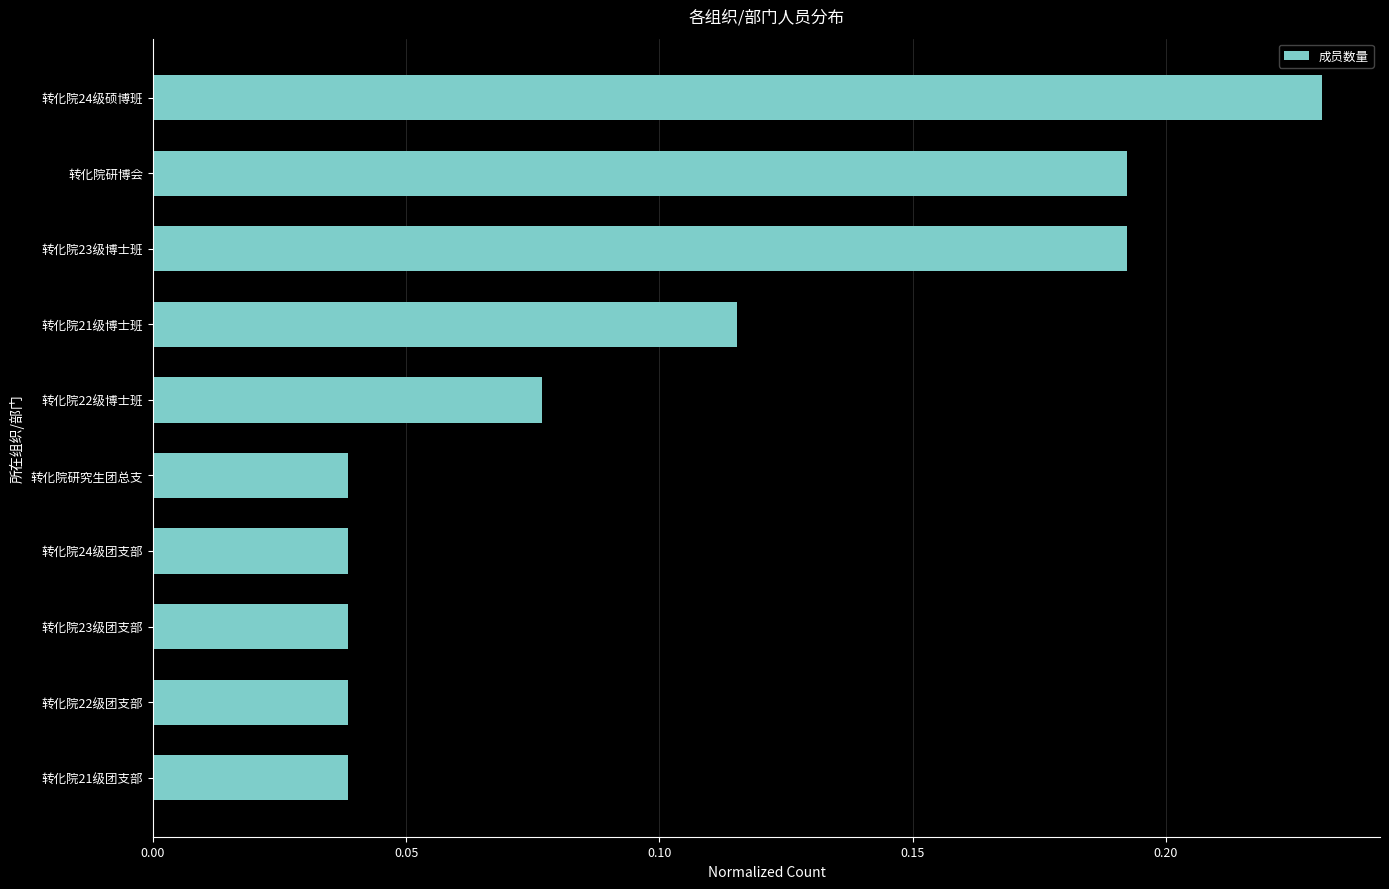

How many bars are there in total?

10